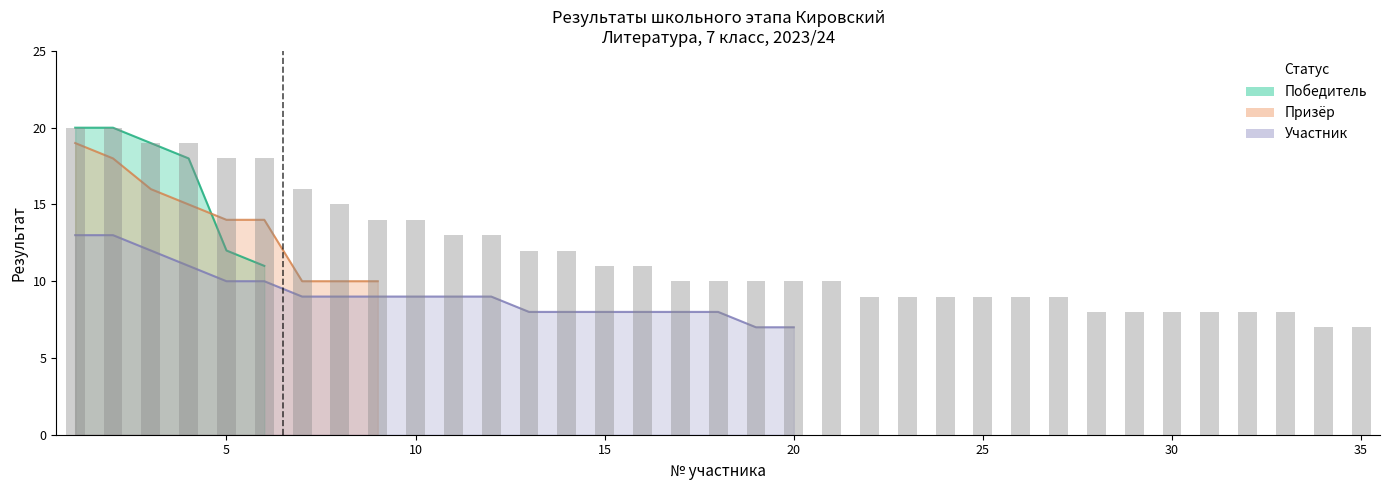

What value does the Победитель series have at 1, to the nearest 10?

20